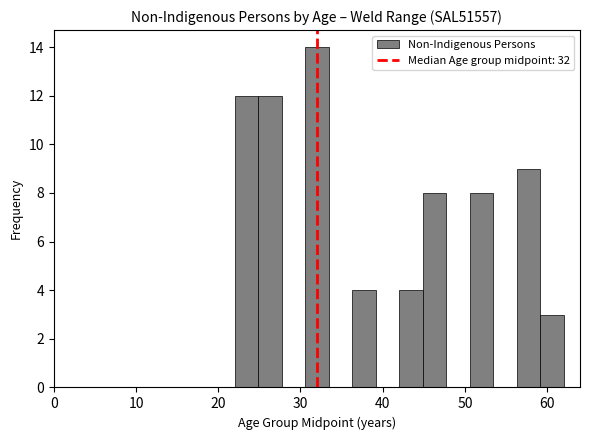

Read against the x-axis, roughly where is the centre of the tallest bar?

32